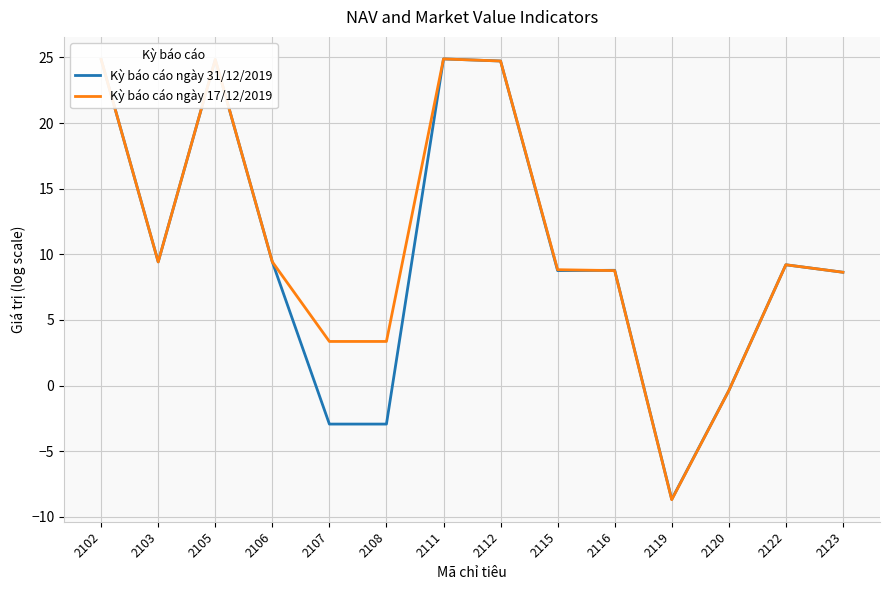

Which series changed the most between 2111 and 2115?

Kỳ báo cáo ngày 31/12/2019